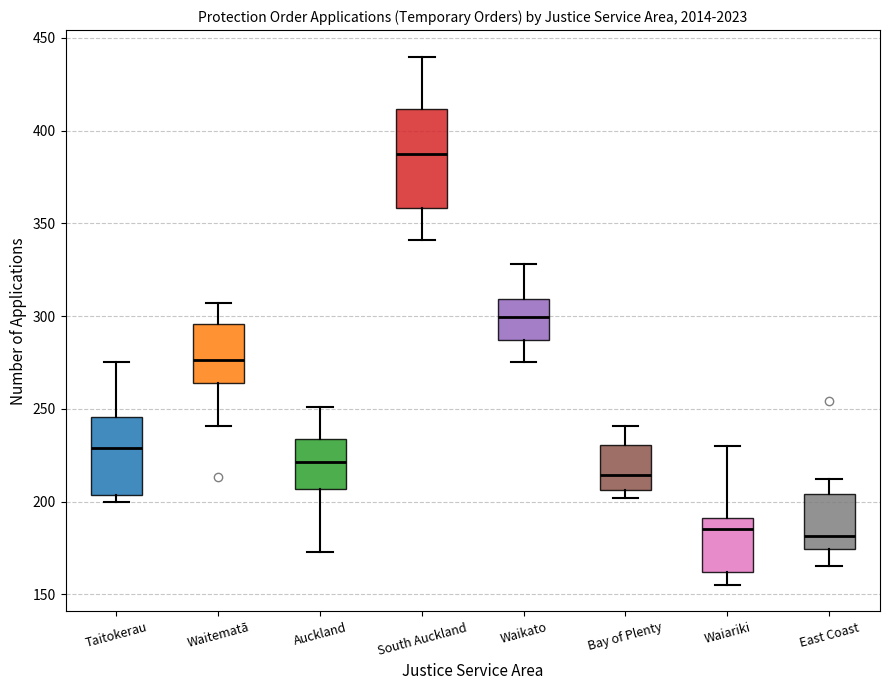

Where does the median line of the box for Auckland sit on the y-axis? The values are not printed on the chart, so give them approximately, as read against the axis.

220